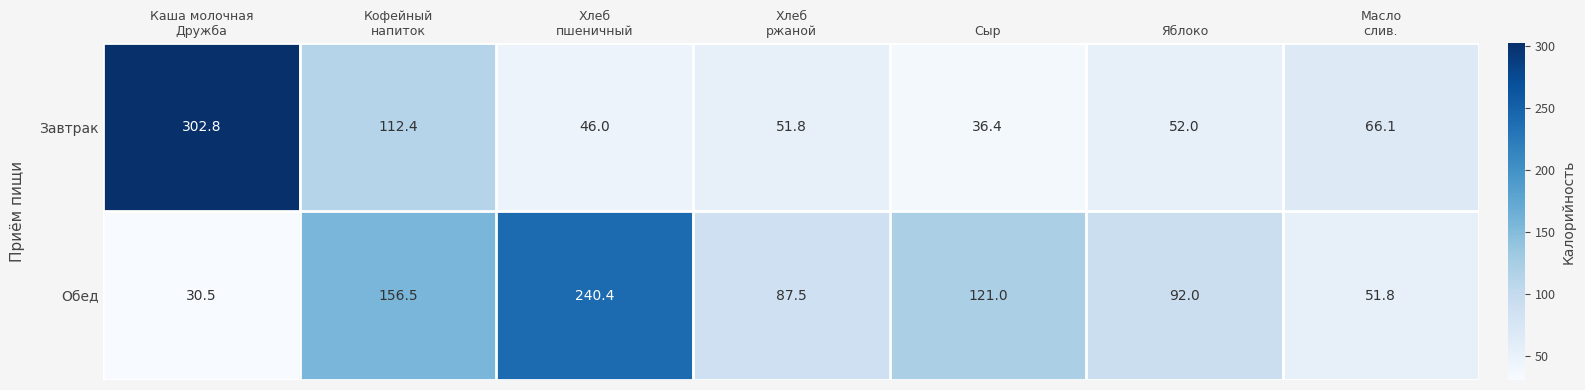

Reading right to left, what are all the values shown in this chart?

Завтрак: 66.1	52.0	36.4	51.8	46.0	112.4	302.8
Обед: 51.8	92.0	121.0	87.5	240.4	156.5	30.5